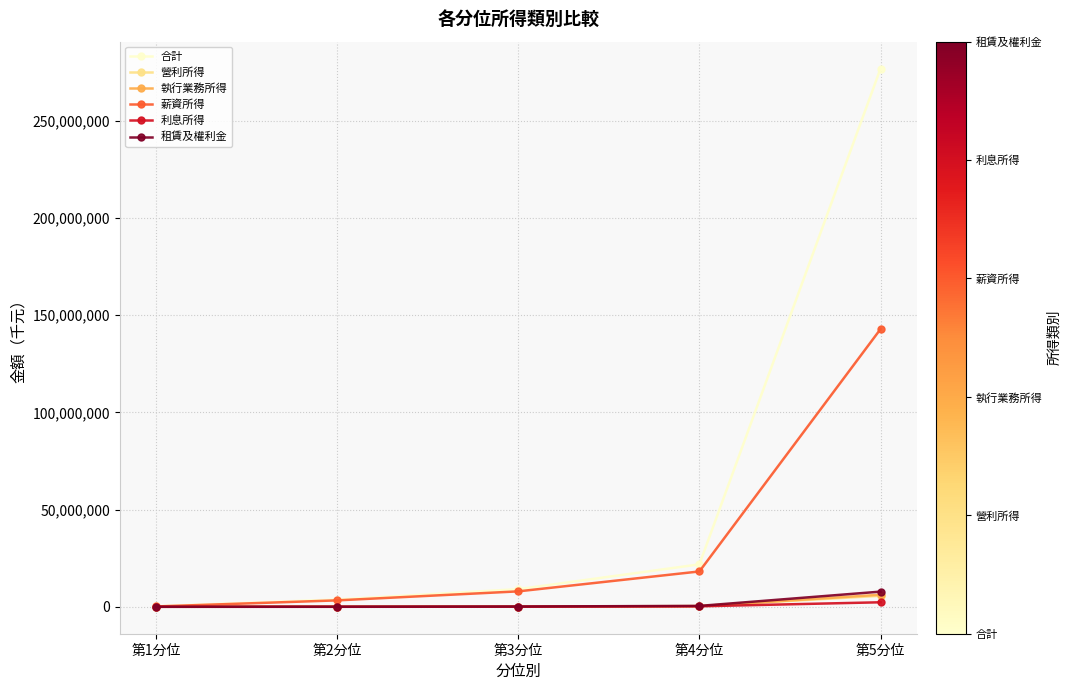

Where is 薪資所得 nearest to the value 71531347?

第4分位